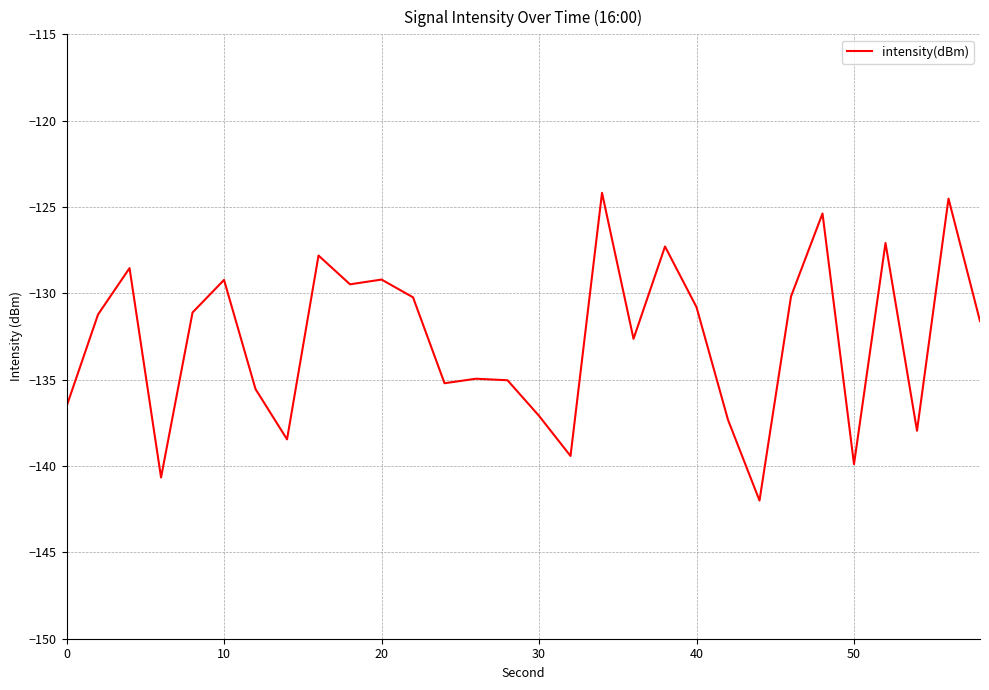

What is the greatest value displayed?

-124.2